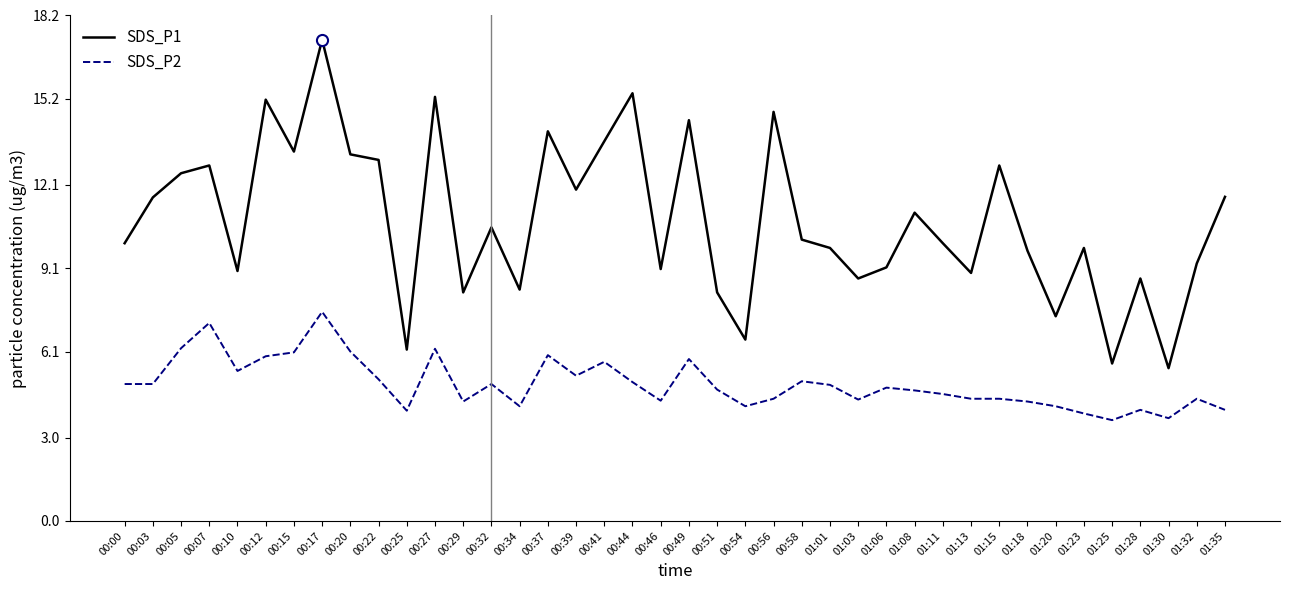

What position from the left is 01:18?

33